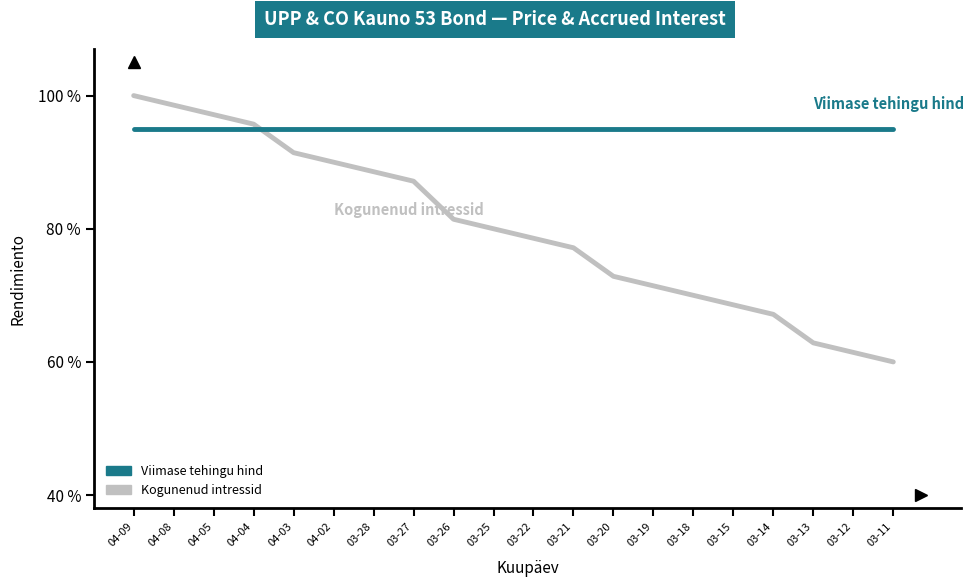

At which category does the chart reach its peak across all series?

04-09